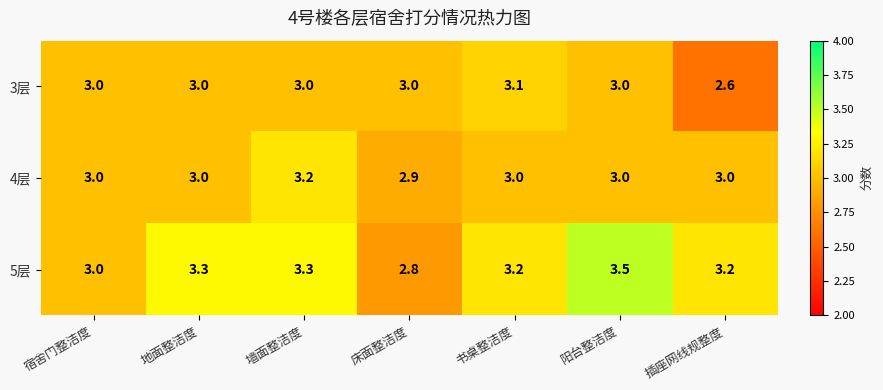

What is the highest value of the 4层 series?

3.2